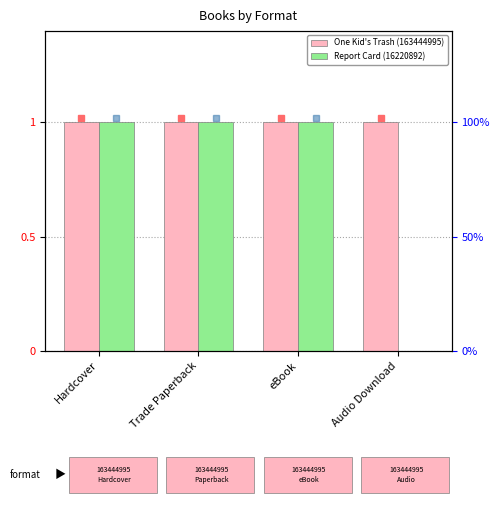

At how many categories does at least one series exceed 0?

4